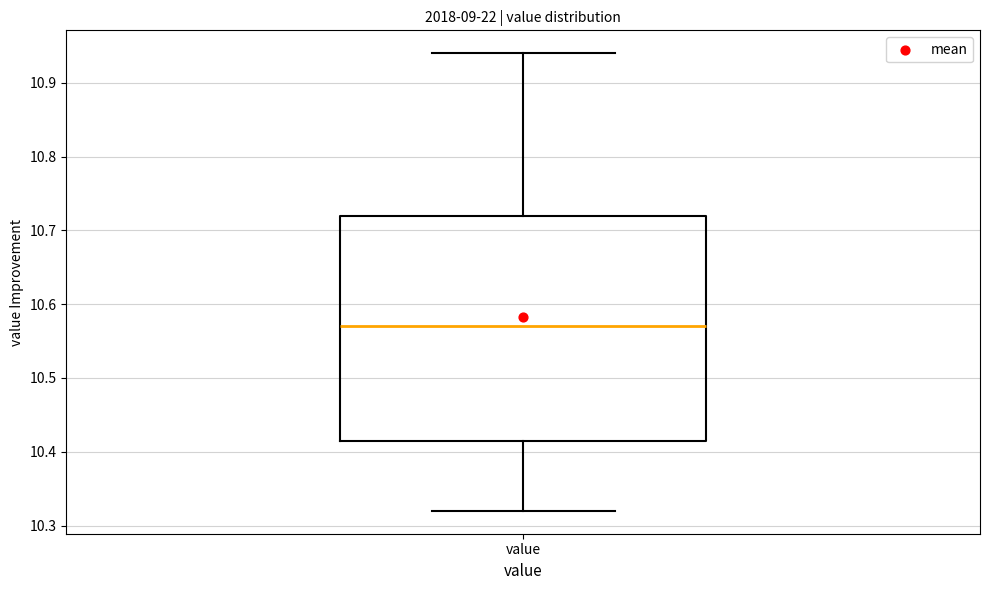

Read this box plot against the y-axis: the position of the median line, the range covered by the box, and the ends of both whiskers. The values are not printed on the chart, so give them approximately, as read against the axis.

median 10.57, box 10.42 to 10.72, whiskers 10.32 to 10.94